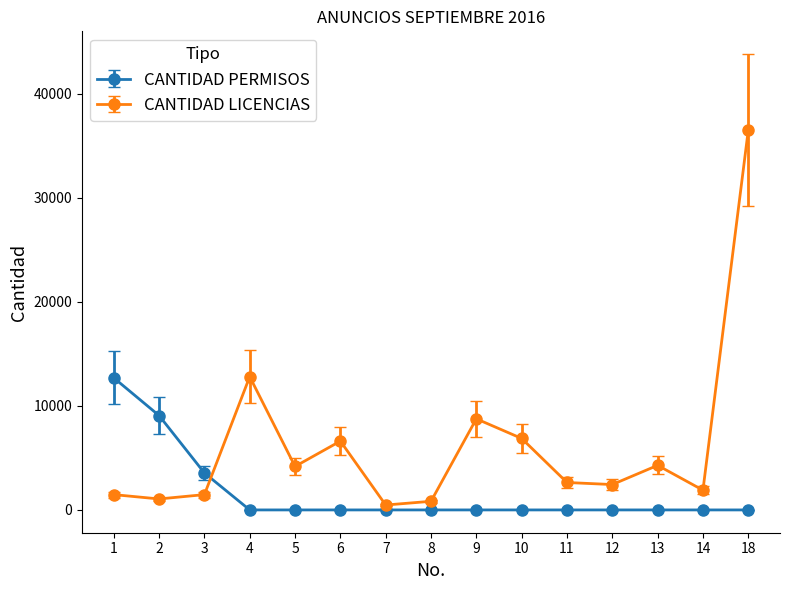

What is the difference between the maximum and minimum values in the CANTIDAD LICENCIAS series?

36048